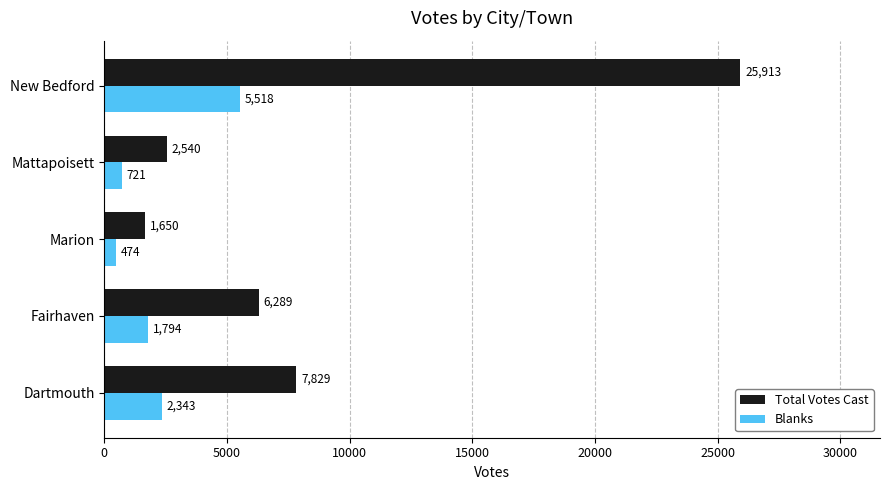

At which category does the chart reach its minimum across all series?

Marion